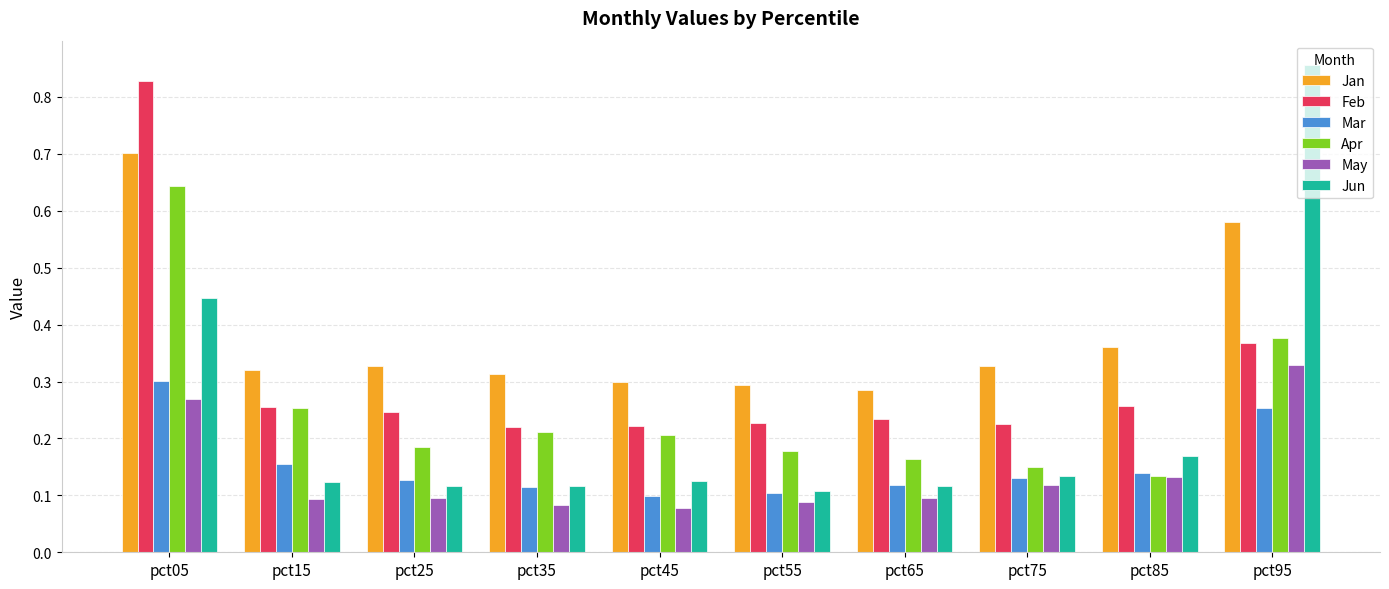

At which category does the chart reach its peak across all series?

pct95